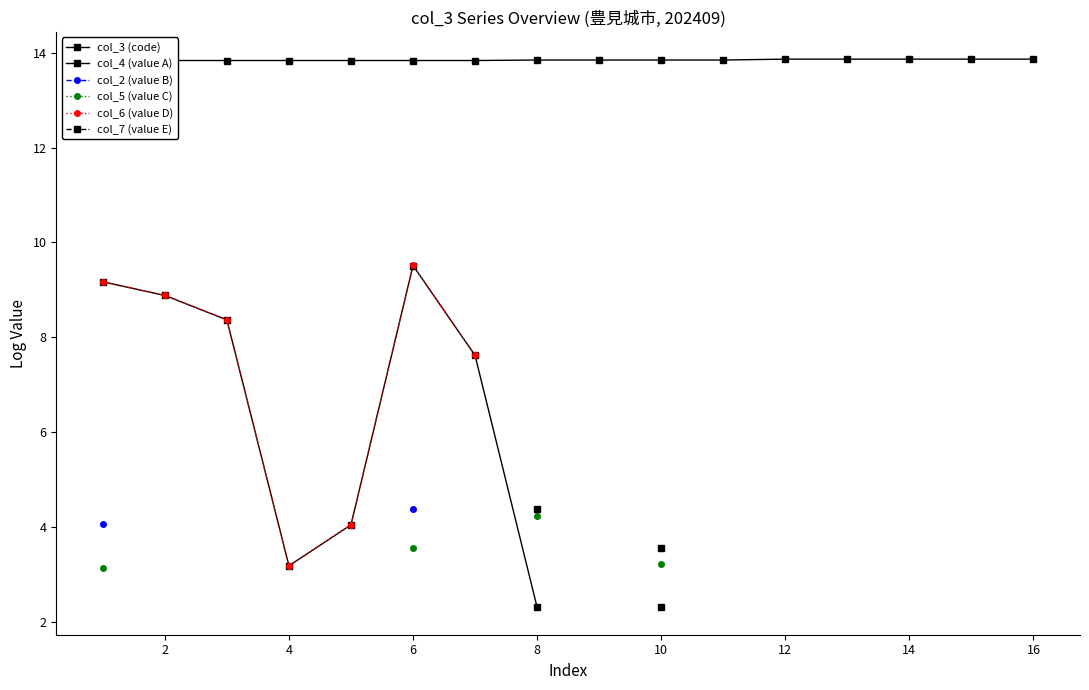

Is it true that col_3 (code) equals 13.9 at 16?

True